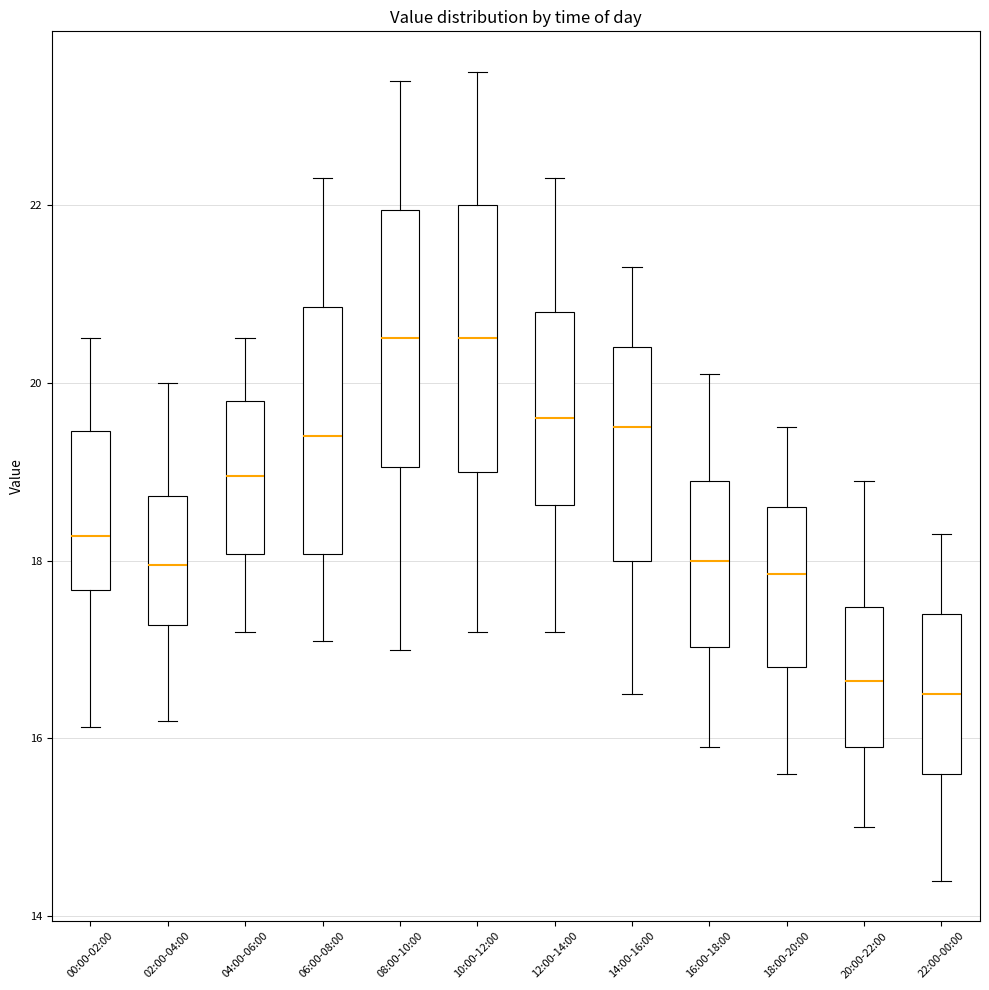

Reading left to right, read every box against the y-axis: the position of its median line, the range the box covers, and the ends of its whiskers. The values are not printed on the chart, so give them approximately, as read against the axis.

00:00-02:00: median 18.2, box 17.6 to 19.4, whiskers 16.2 to 20.6
02:00-04:00: median 18.0, box 17.2 to 18.8, whiskers 16.2 to 20.0
04:00-06:00: median 19.0, box 18.0 to 19.8, whiskers 17.2 to 20.6
06:00-08:00: median 19.4, box 18.0 to 20.8, whiskers 17.2 to 22.4
08:00-10:00: median 20.6, box 19.0 to 22.0, whiskers 17.0 to 23.4
10:00-12:00: median 20.6, box 19.0 to 22.0, whiskers 17.2 to 23.6
12:00-14:00: median 19.6, box 18.6 to 20.8, whiskers 17.2 to 22.4
14:00-16:00: median 19.6, box 18.0 to 20.4, whiskers 16.6 to 21.4
16:00-18:00: median 18.0, box 17.0 to 19.0, whiskers 16.0 to 20.2
18:00-20:00: median 17.8, box 16.8 to 18.6, whiskers 15.6 to 19.6
20:00-22:00: median 16.6, box 16.0 to 17.4, whiskers 15.0 to 19.0
22:00-00:00: median 16.6, box 15.6 to 17.4, whiskers 14.4 to 18.4